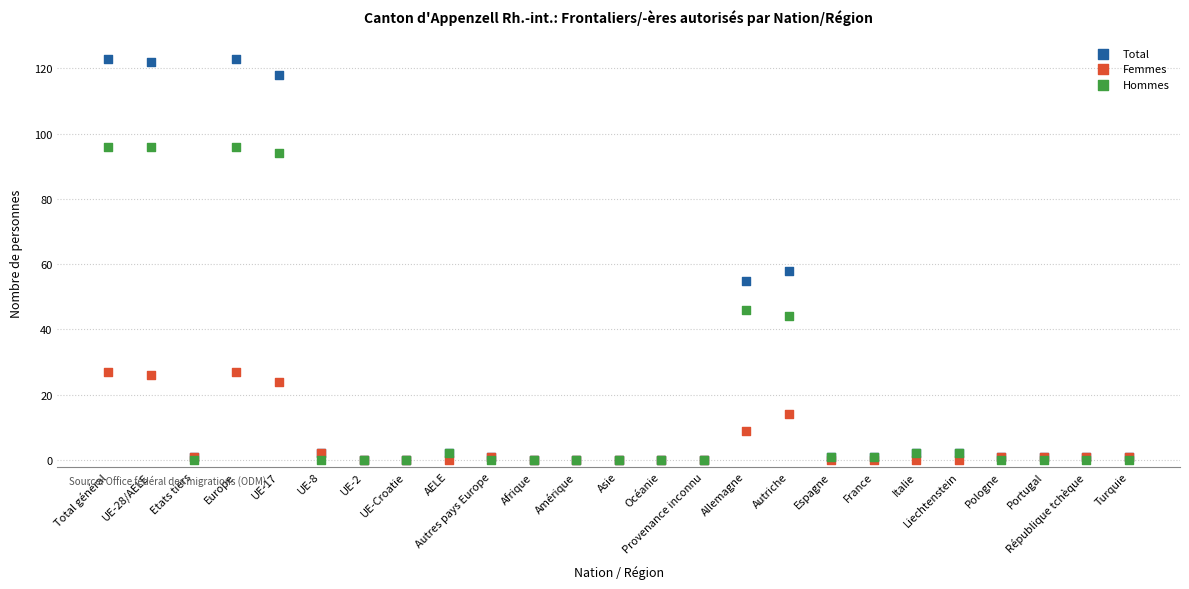

In the Total series, what Y value is closest to 61?

58